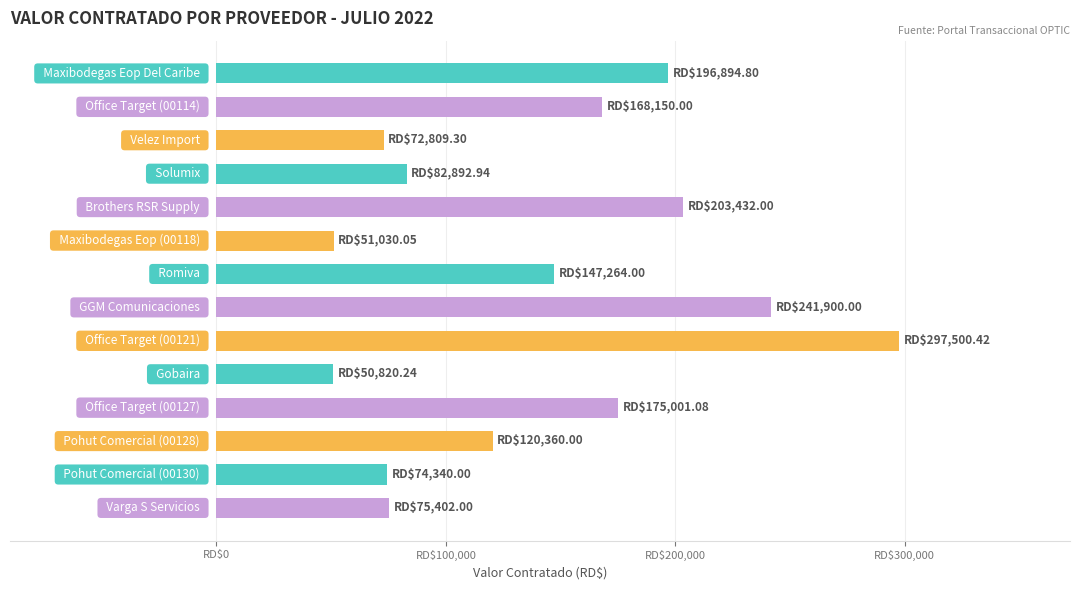

Does the chart contain any negative values?

No